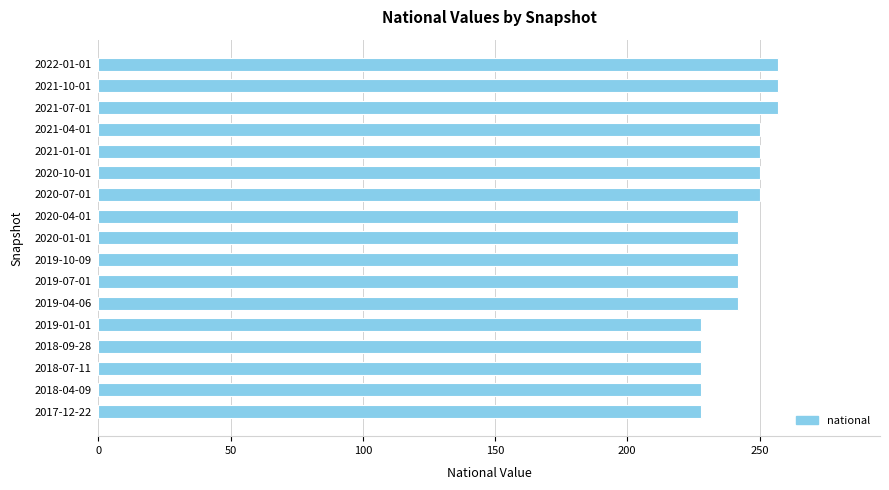

Reading bottom to top, transcribe all the data shown in this chart.

228	228	228	228	228	242	242	242	242	242	250	250	250	250	257	257	257